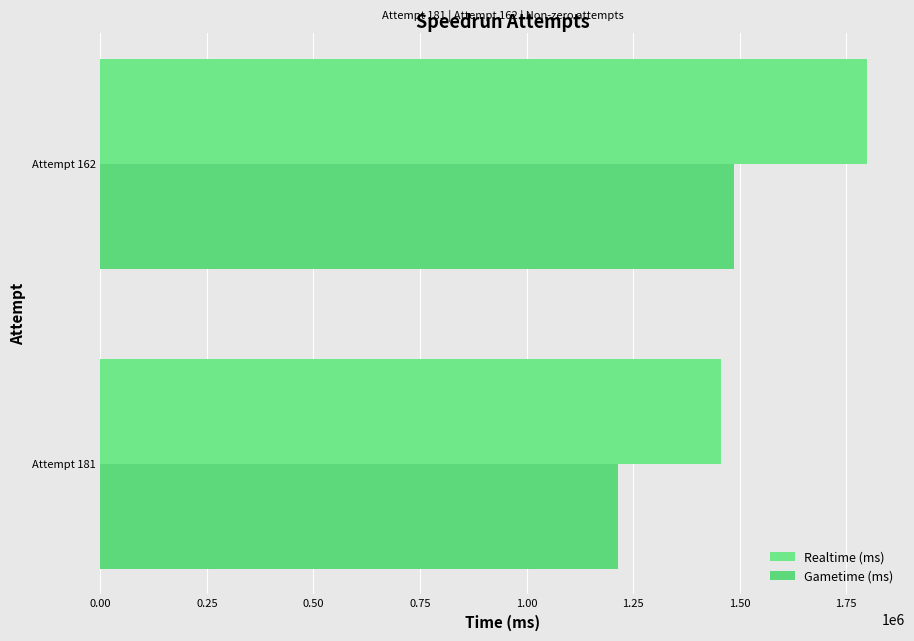

List the labels in order of Gametime (ms) value, smallest first.

Attempt 181, Attempt 162